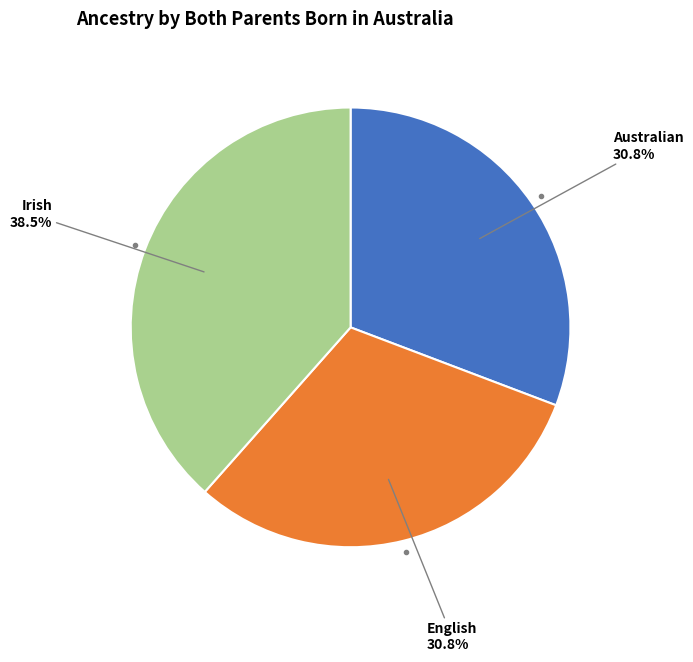

Is there any slice that represents more than half of the pie?

No